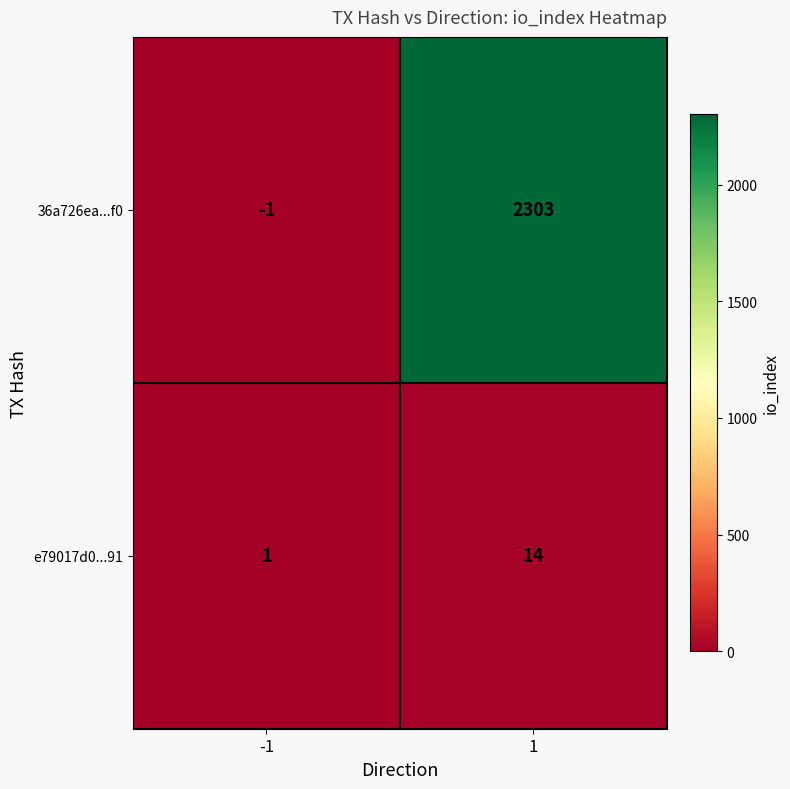

What is the sum of all 36a726ea...f0 values?

2302